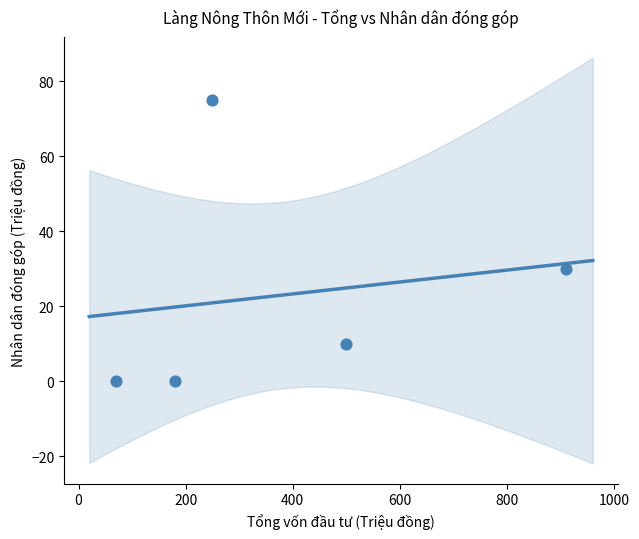

What Y value in the scatter plot is closest to 37?

30